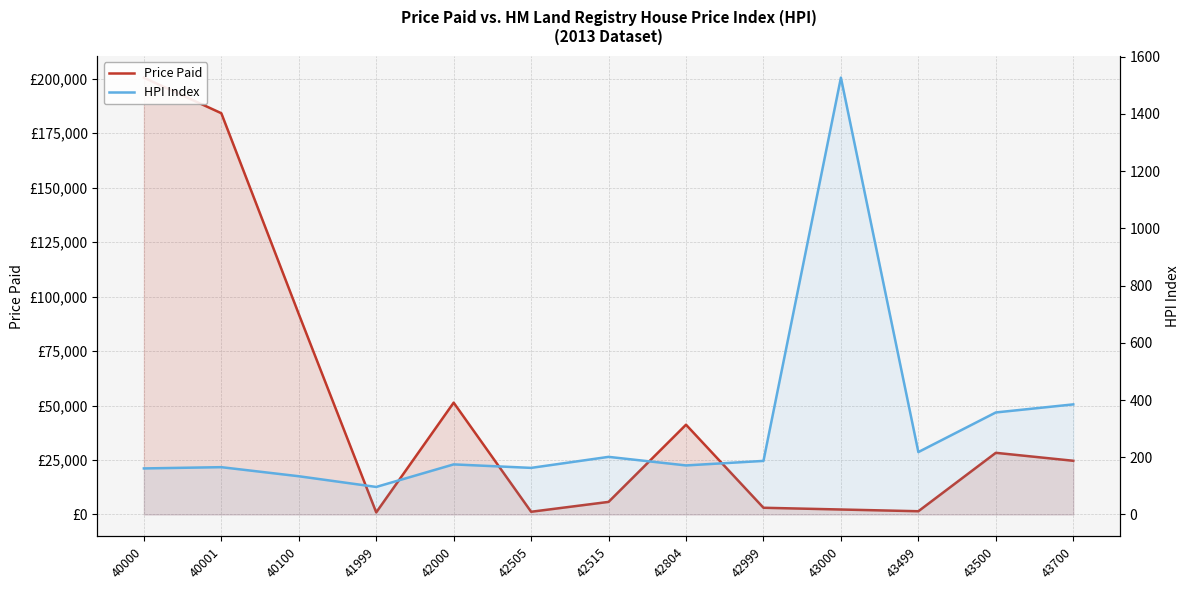

Does the chart have visible grid lines?

Yes